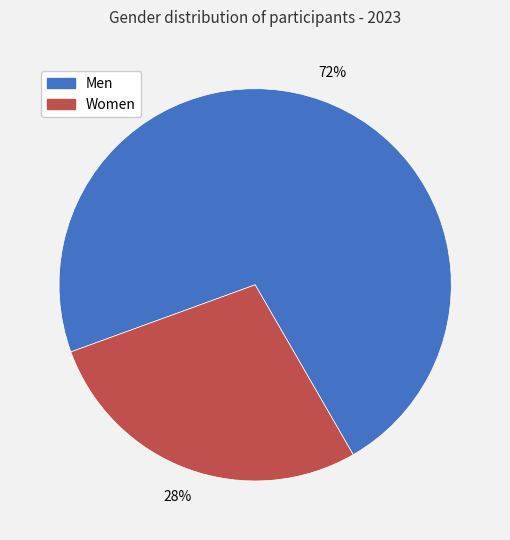

To the nearest percent, what is the difference between the largest and smallest slice percentages?

44%